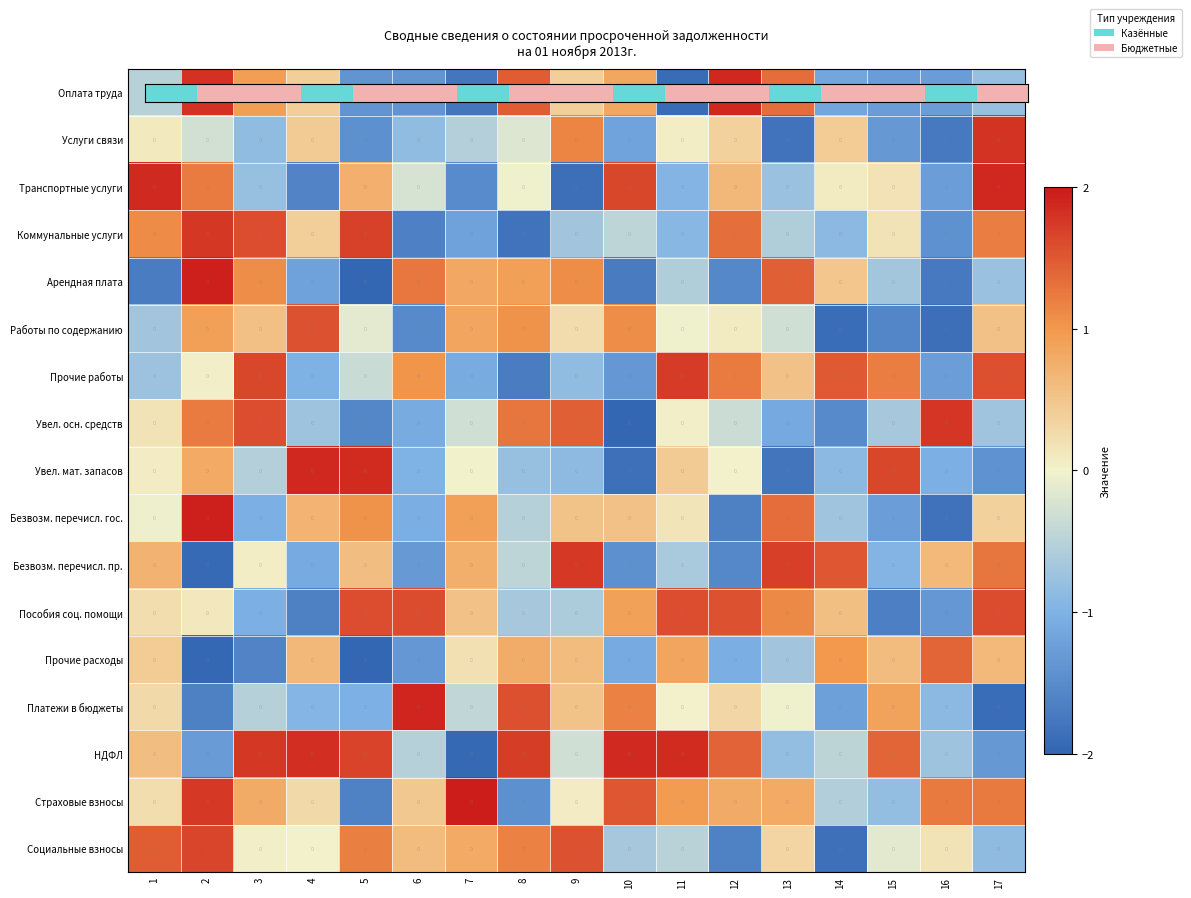

What value does the Арендная плата series have at 17?

-0.8